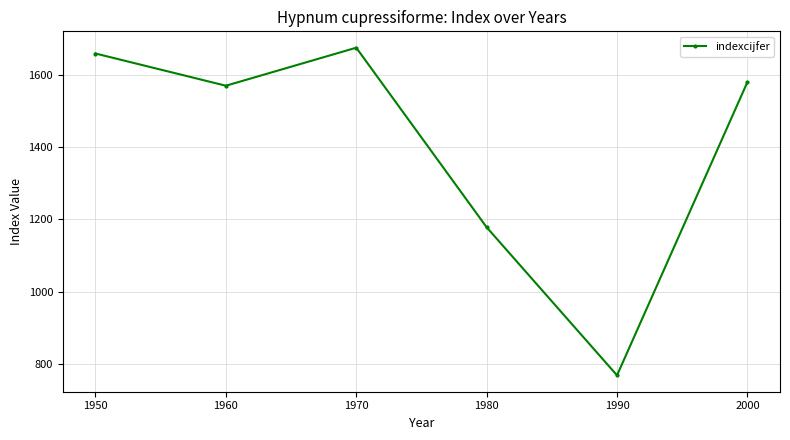

How many lines are shown in the chart?

1